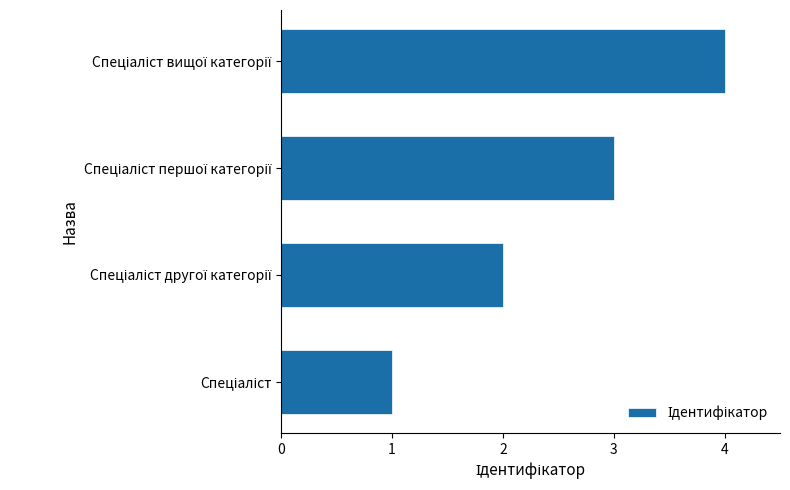

What is the maximum value shown in the chart?

4